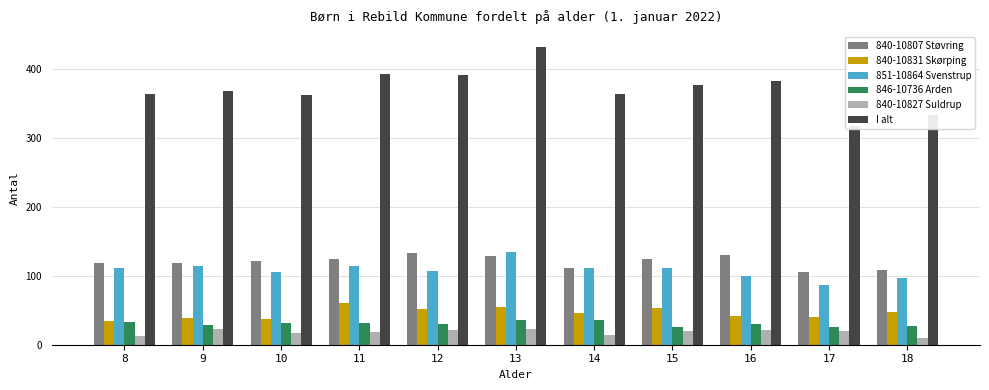

Rank the series at 14 from lowest to highest value.

840-10827 Suldrup, 846-10736 Arden, 840-10831 Skørping, 840-10807 Støvring, 851-10864 Svenstrup, I alt